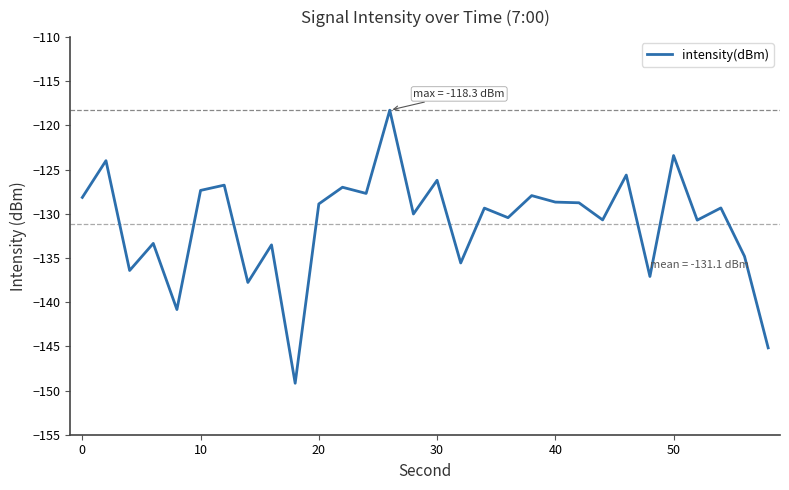

What is the difference between the maximum and minimum values?

30.9